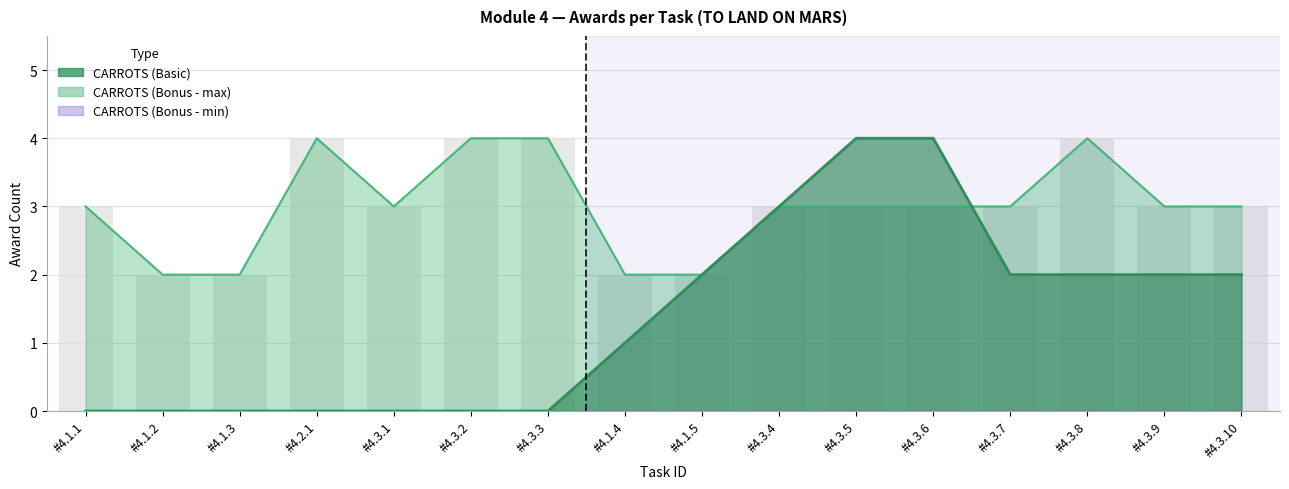

True or false: CARROTS (Bonus - max) has a value of 3 at #4.1.2.

False